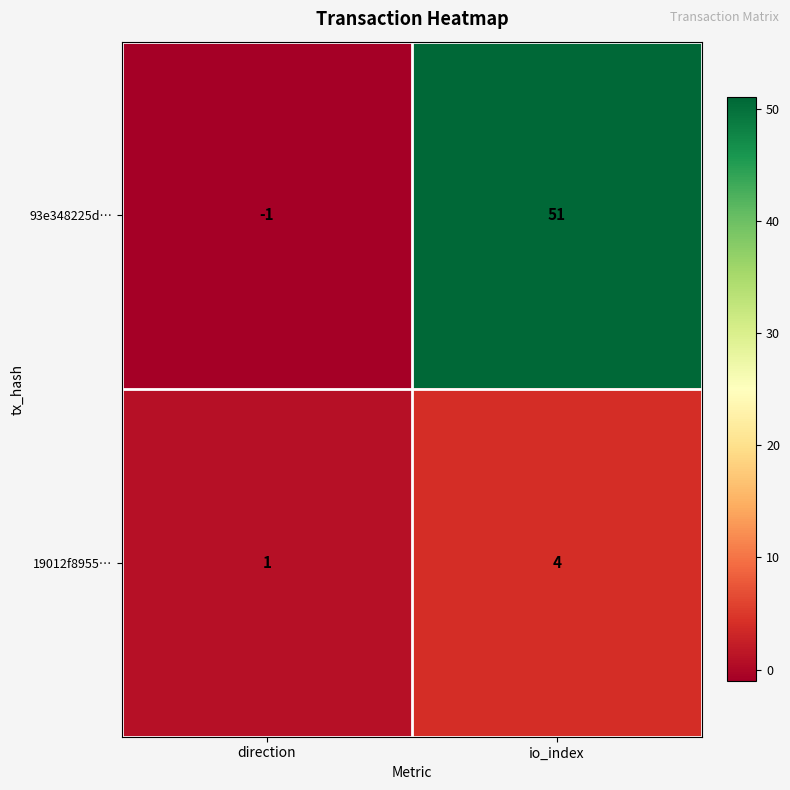

The value of 93e348225d… at io_index is 51. True or false?

True